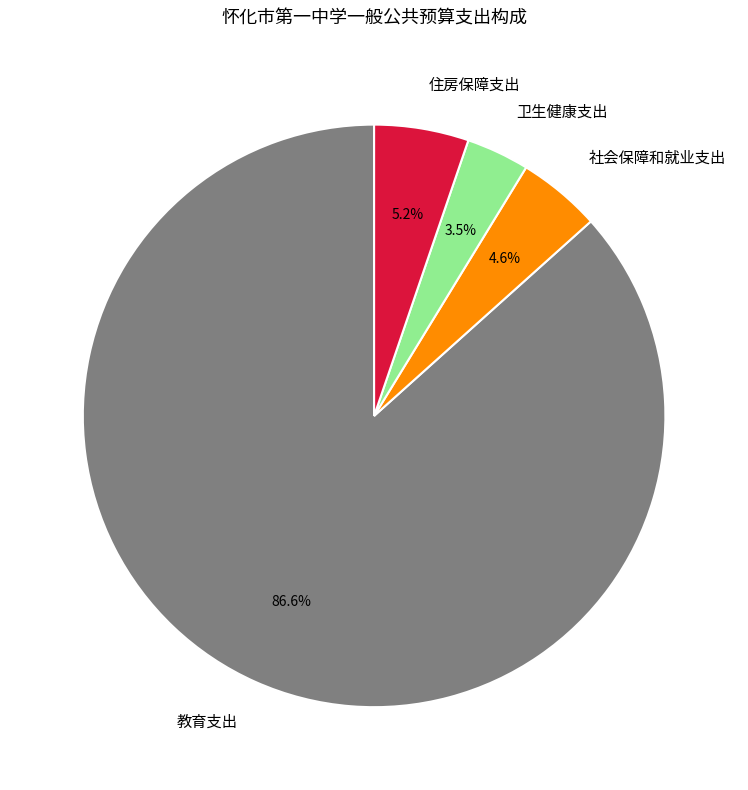

True or false: 教育支出 accounts for 95% of the total.

False